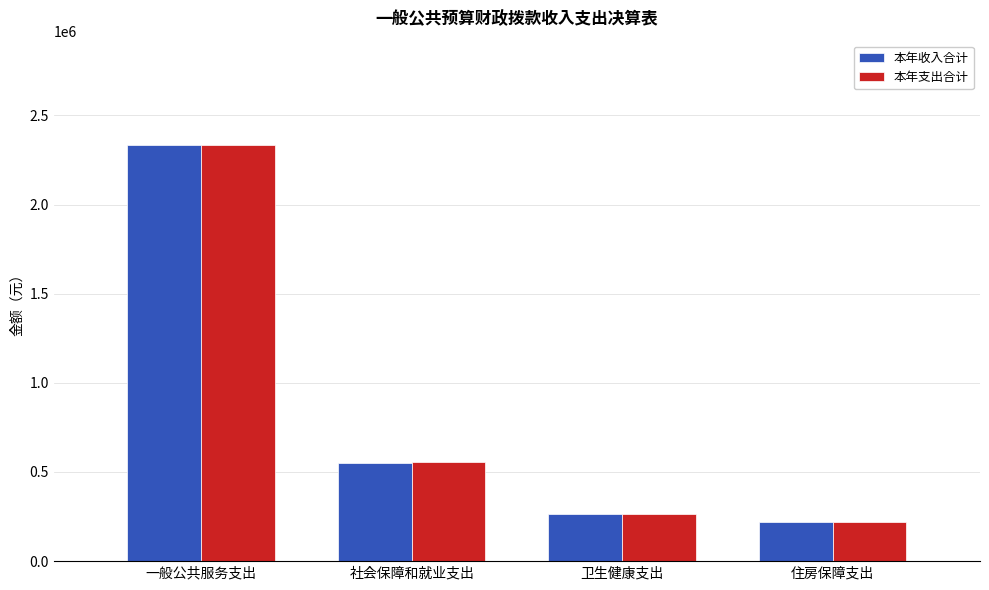

At how many categories does at least one series exceed 1318714?

1